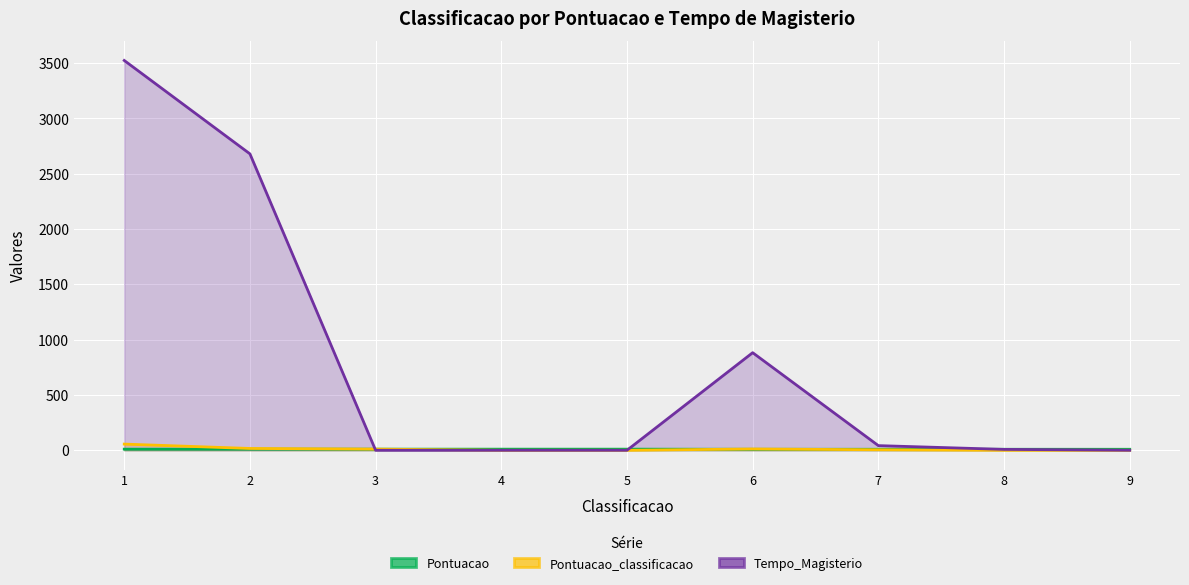

The Pontuacao_classificacao series shows 29.1 at 5. True or false?

False